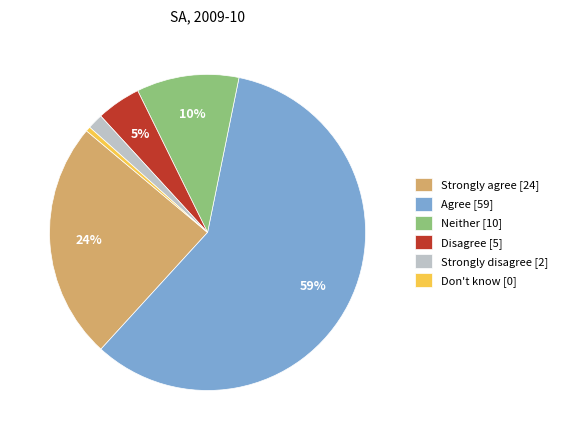

To the nearest percent, what is the average slice percentage?

17%